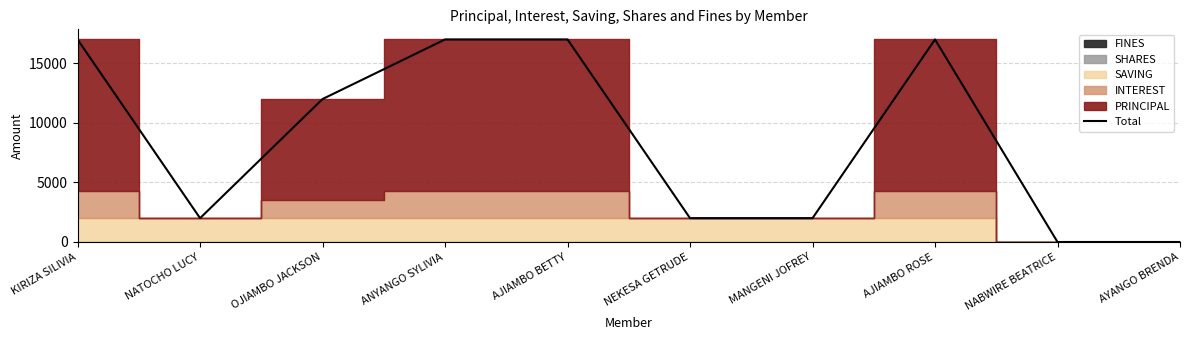

The Total series shows 2000 at NATOCHO LUCY. True or false?

True